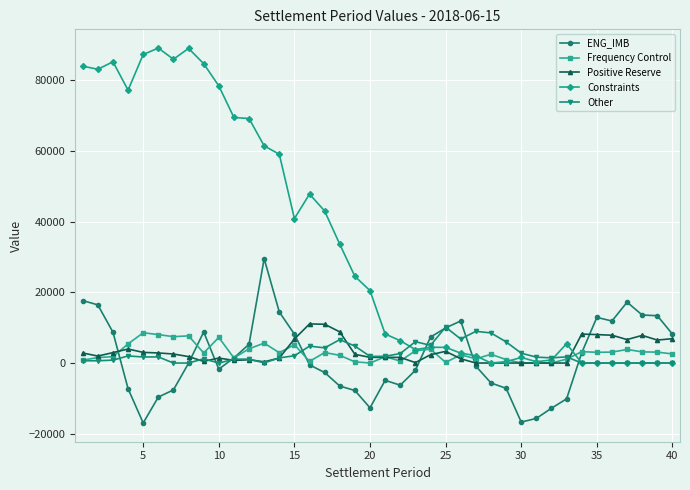

Which series has the largest range (max minus min)?

Constraints